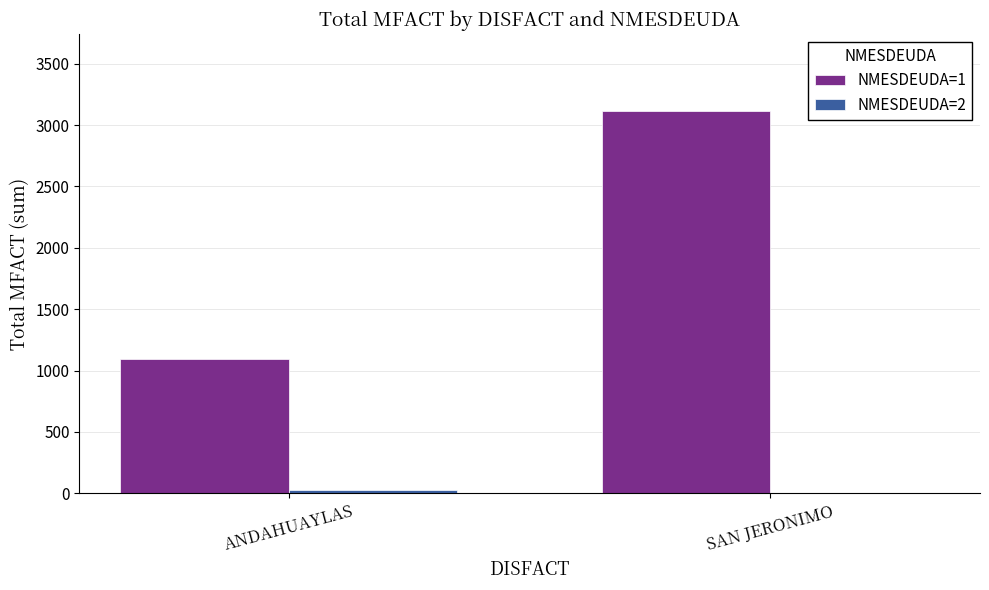

Which label corresponds to the largest value in the chart?

SAN JERONIMO